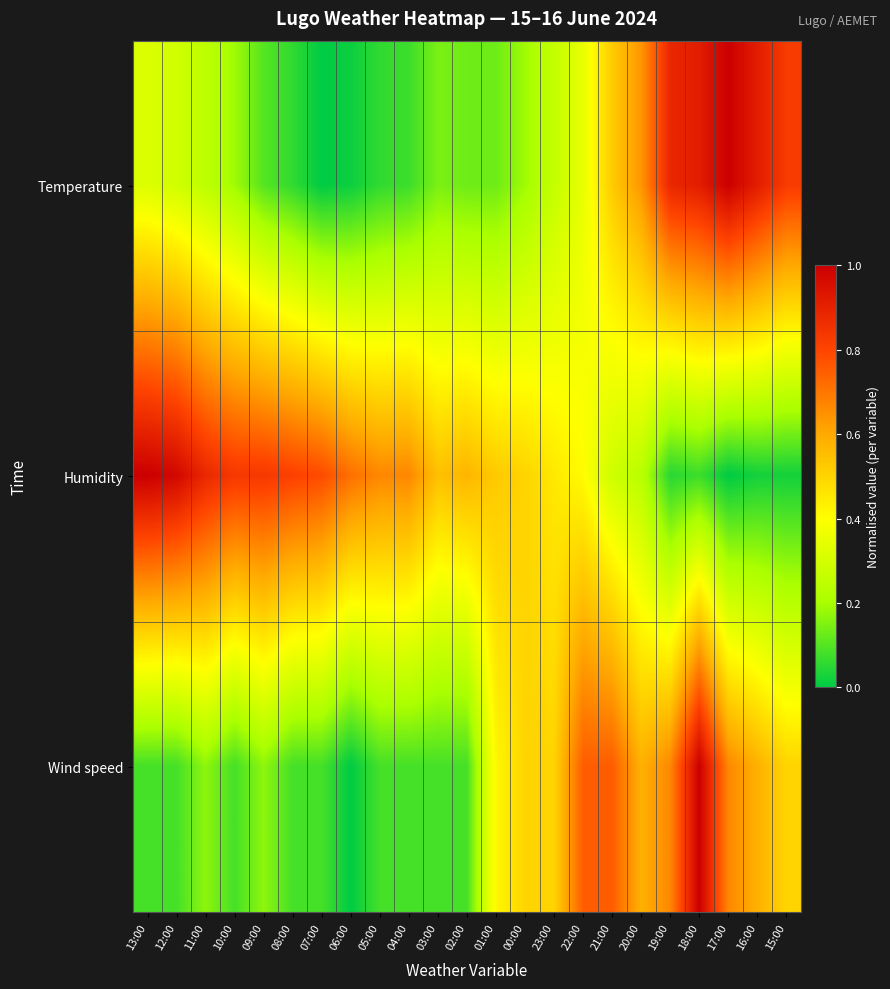

Reading right to left, extract all data points from this chart.

Temperature: 15:00=0.8	16:00=0.9	17:00=1.0	18:00=0.9	19:00=0.9	20:00=0.6	21:00=0.5	22:00=0.3	23:00=0.3	00:00=0.2	01:00=0.1	02:00=0.1	03:00=0.1	04:00=0.1	05:00=0.1	06:00=0.0	07:00=0.0	08:00=0.1	09:00=0.1	10:00=0.2	11:00=0.2	12:00=0.3	13:00=0.3
Humidity: 15:00=0.0	16:00=0.0	17:00=0.0	18:00=0.1	19:00=0.0	20:00=0.2	21:00=0.3	22:00=0.4	23:00=0.5	00:00=0.5	01:00=0.5	02:00=0.6	03:00=0.5	04:00=0.7	05:00=0.7	06:00=0.7	07:00=0.8	08:00=0.8	09:00=0.8	10:00=0.8	11:00=0.9	12:00=1.0	13:00=1.0
Wind speed: 15:00=0.5	16:00=0.6	17:00=0.7	18:00=1.0	19:00=0.7	20:00=0.6	21:00=0.8	22:00=0.8	23:00=0.5	00:00=0.5	01:00=0.4	02:00=0.1	03:00=0.1	04:00=0.1	05:00=0.1	06:00=0.0	07:00=0.1	08:00=0.1	09:00=0.2	10:00=0.1	11:00=0.2	12:00=0.1	13:00=0.1